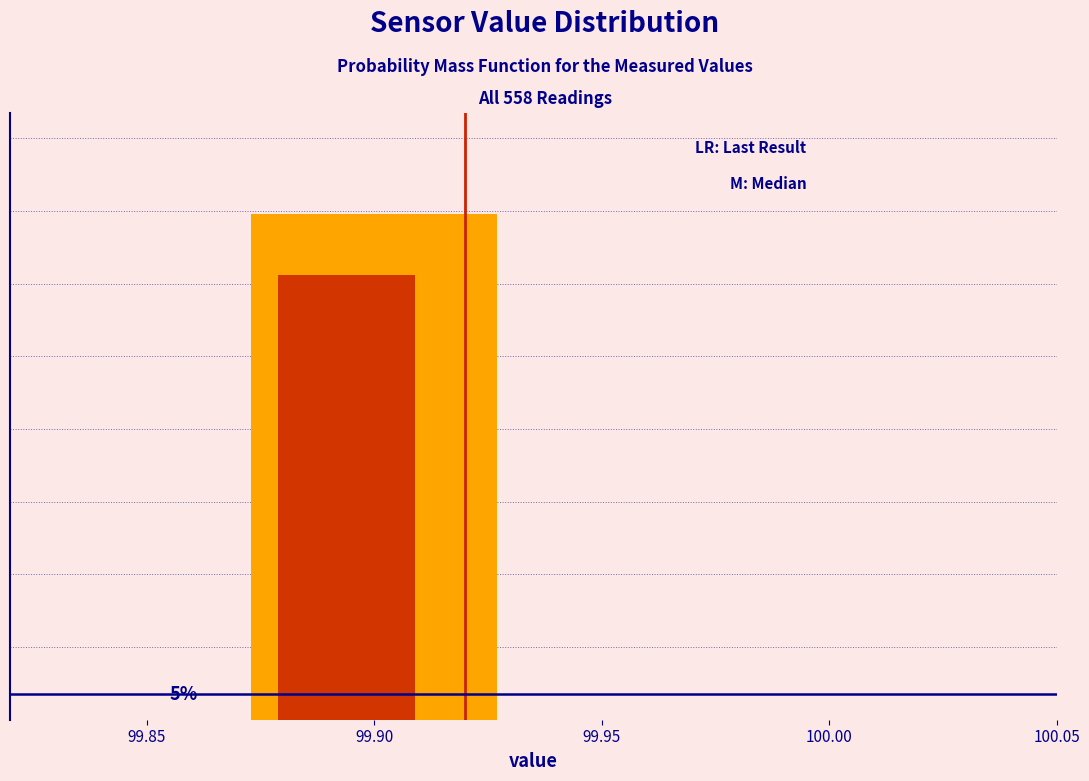

Does the chart contain stacked bars?

No